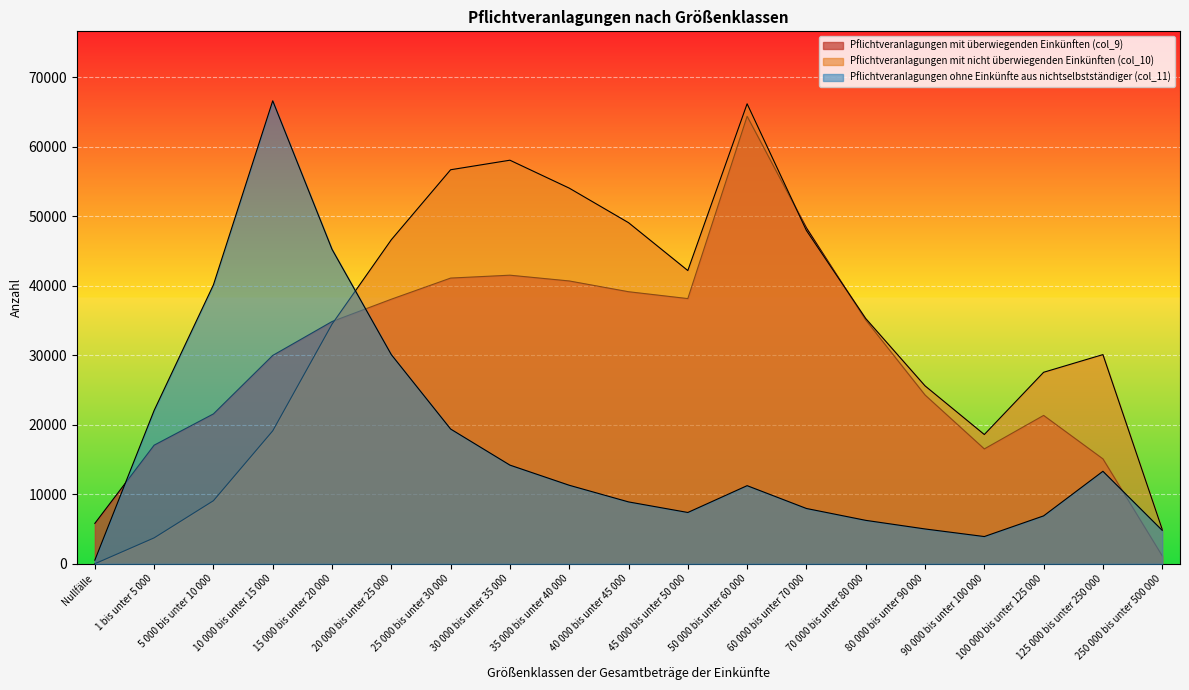

How many times do Pflichtveranlagungen mit überwiegenden Einkünften (col_9) and Pflichtveranlagungen mit nicht überwiegenden Einkünften (col_10) cross each other?

3